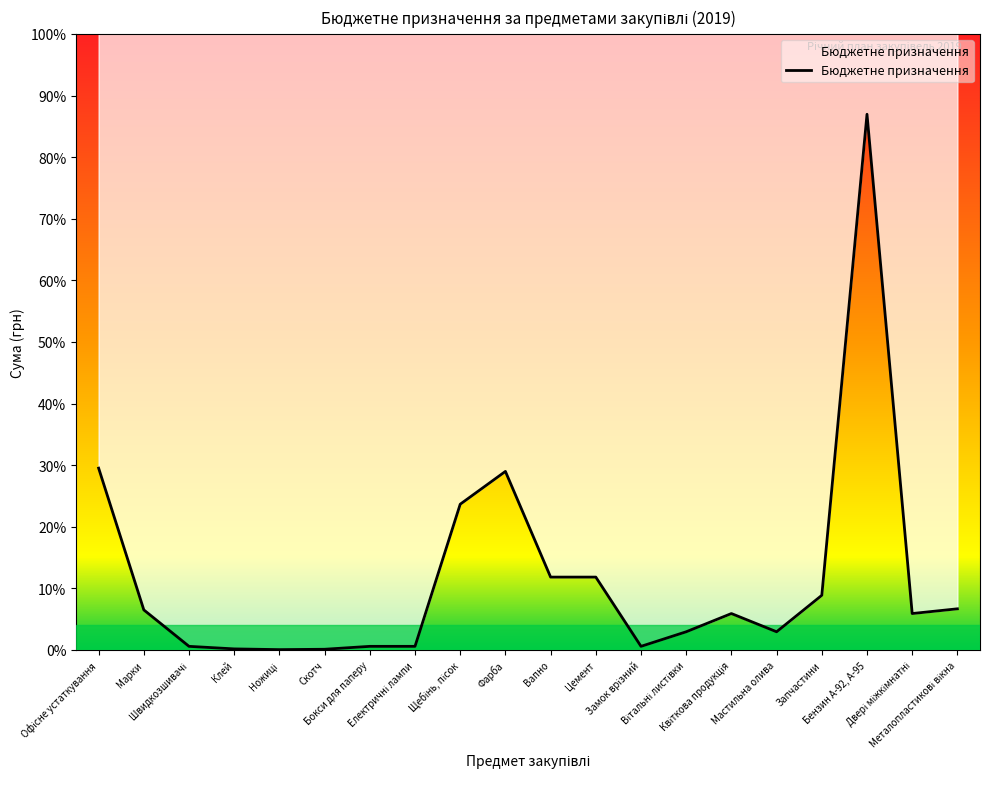

What is the value of the 16th point from the left?

5000